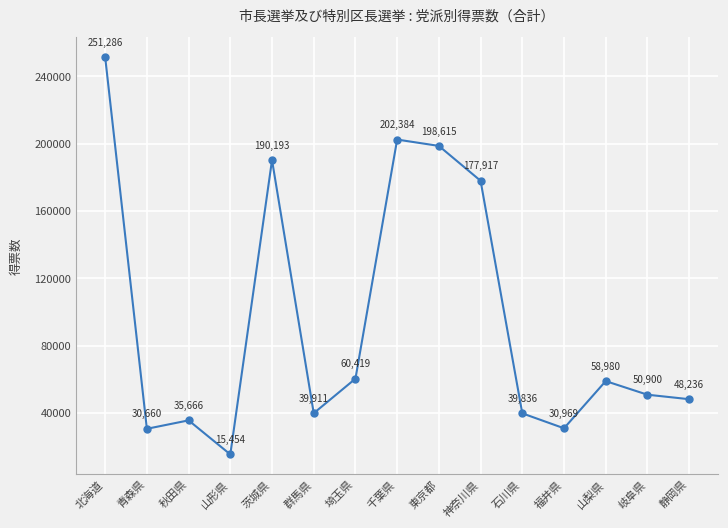

At which category does the data reach its first local valley?

青森県